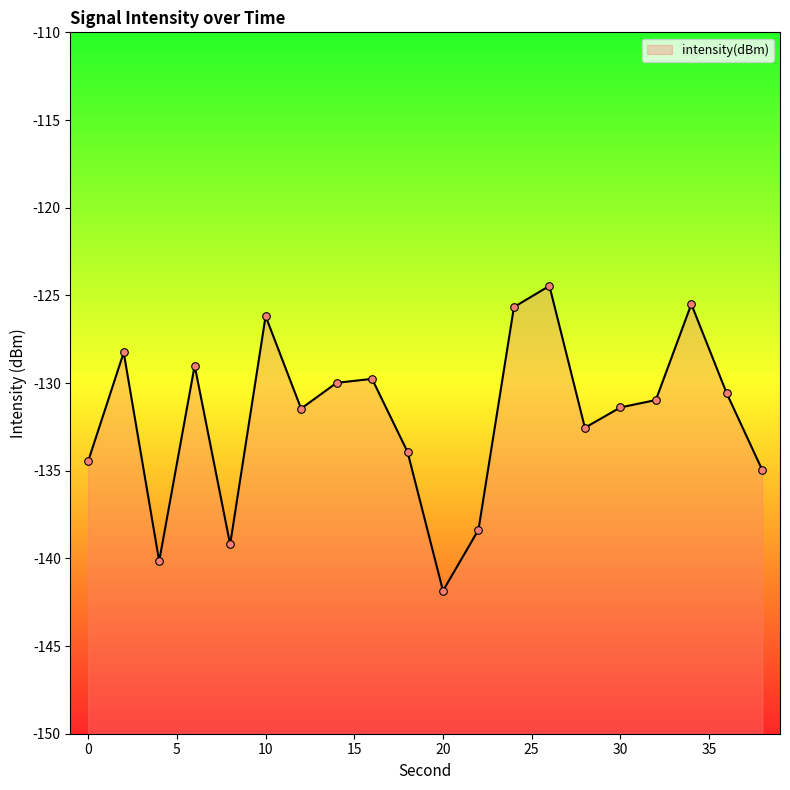

What is the change in value from 4 to 26?

+15.7